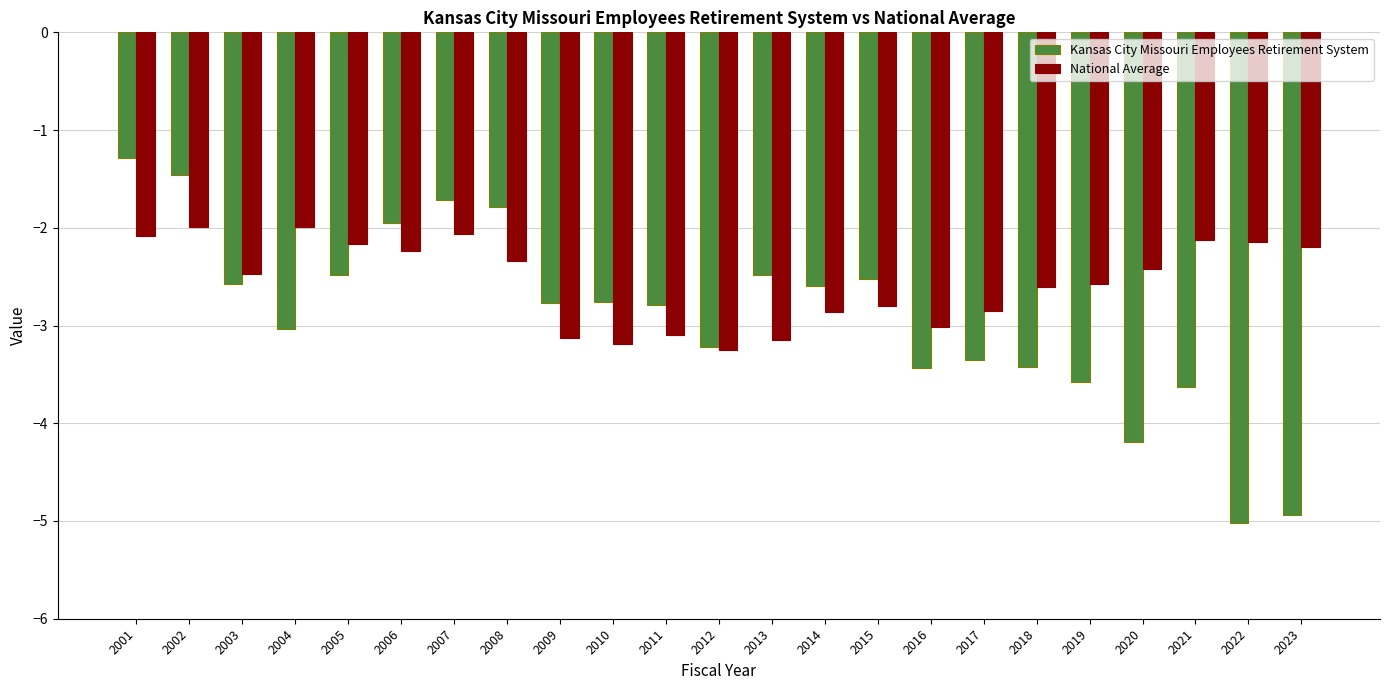

What is the value of the Kansas City Missouri Employees Retirement System bar at the 7th from the left?

-1.7